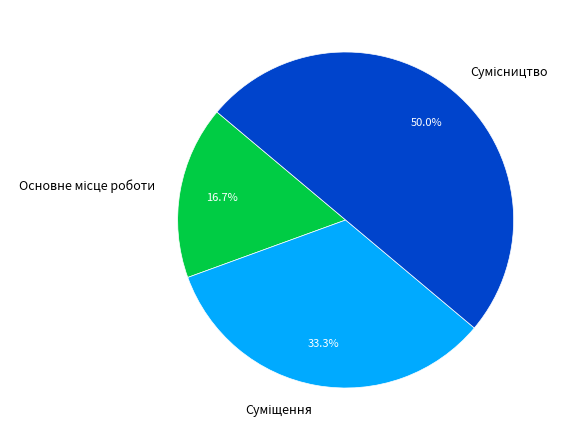

What is the smallest slice in the pie chart?

Основне місце роботи